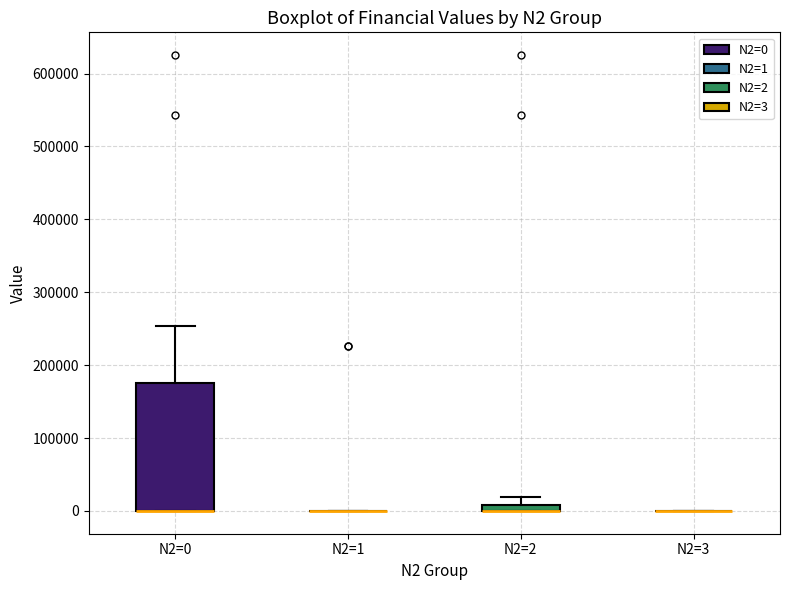

Where is the upper edge of the box for N2=2 on the y-axis? The values are not printed on the chart, so give them approximately, as read against the axis.

10000